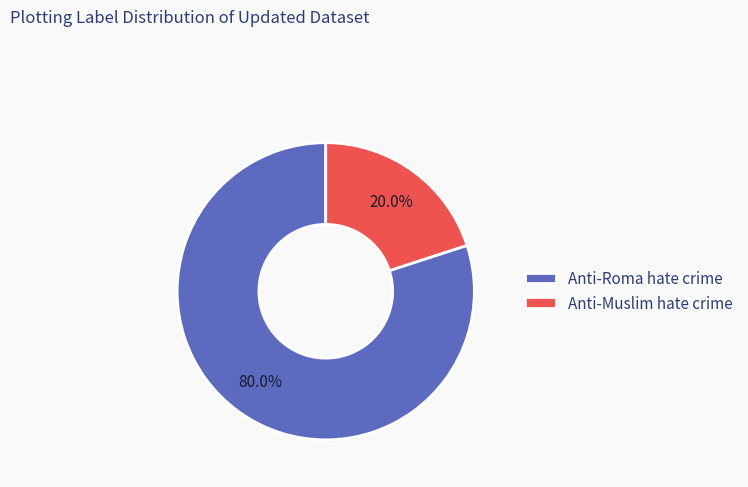

Which category accounts for the majority?

Anti-Roma hate crime